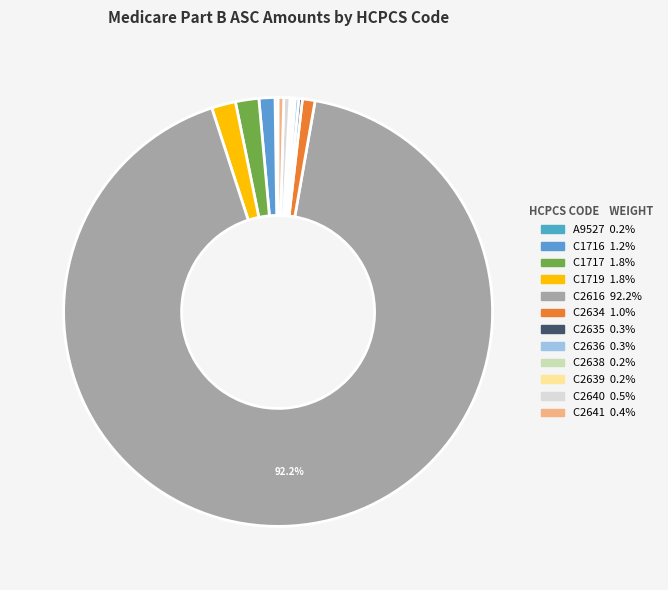

The C2616 slice represents 79% of the pie. True or false?

False